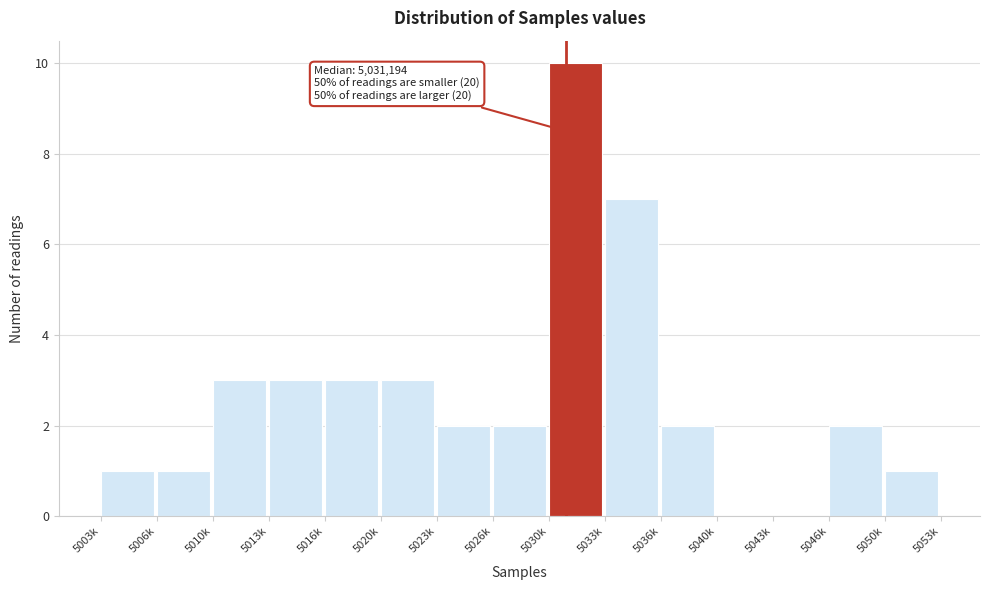

Reading right to left, list all the values displayed in this chart.

5050k=1	5046k=2	5043k=0	5040k=0	5036k=2	5033k=7	5030k=10	5026k=2	5023k=2	5020k=3	5016k=3	5013k=3	5010k=3	5006k=1	5003k=1